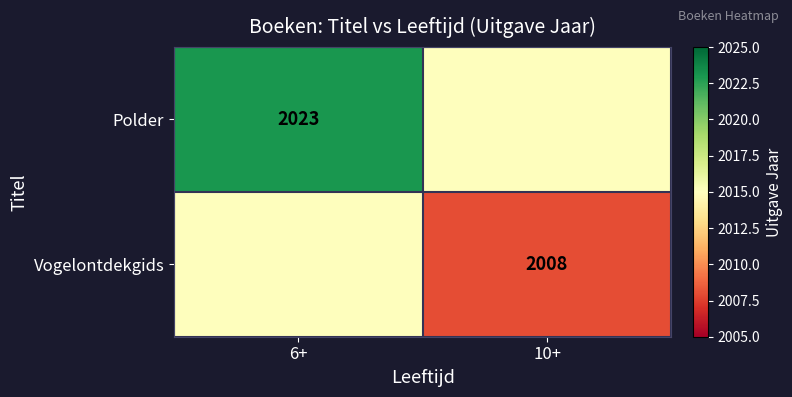

True or false: Vogelontdekgids has a value of 953 at 10+.

False